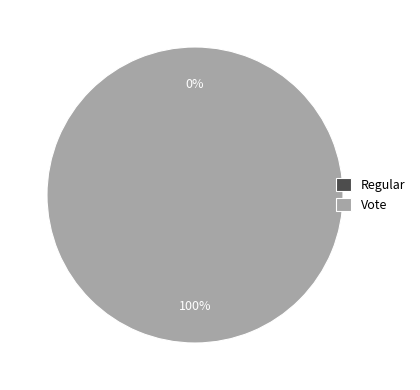

What is the change in value from Regular to Vote?

+3